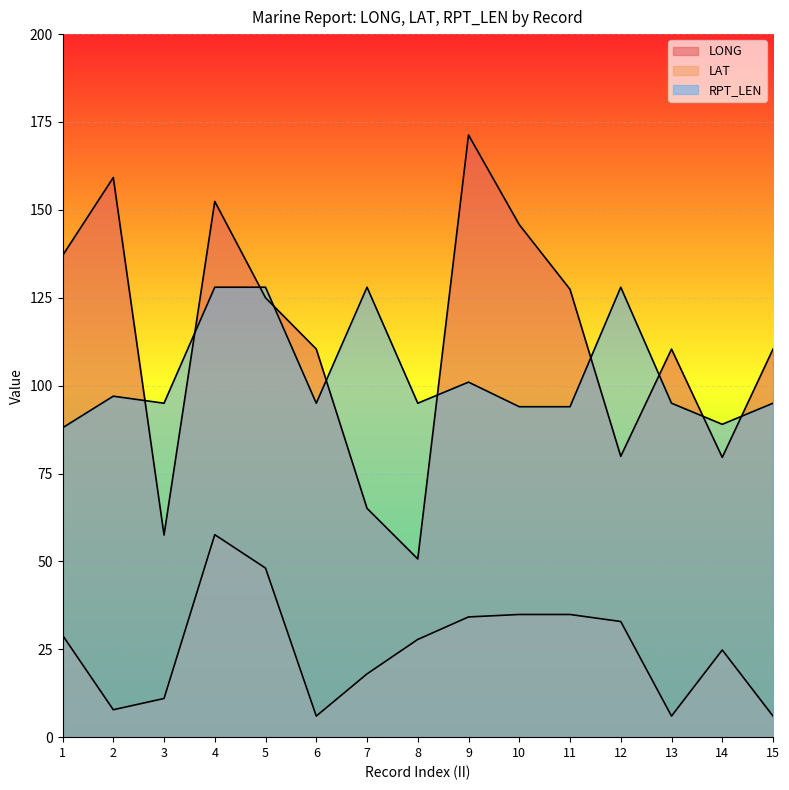

Rank the categories by LONG value from lowest to highest.

8, 3, 7, 14, 12, 6, 13, 15, 5, 11, 1, 10, 4, 2, 9